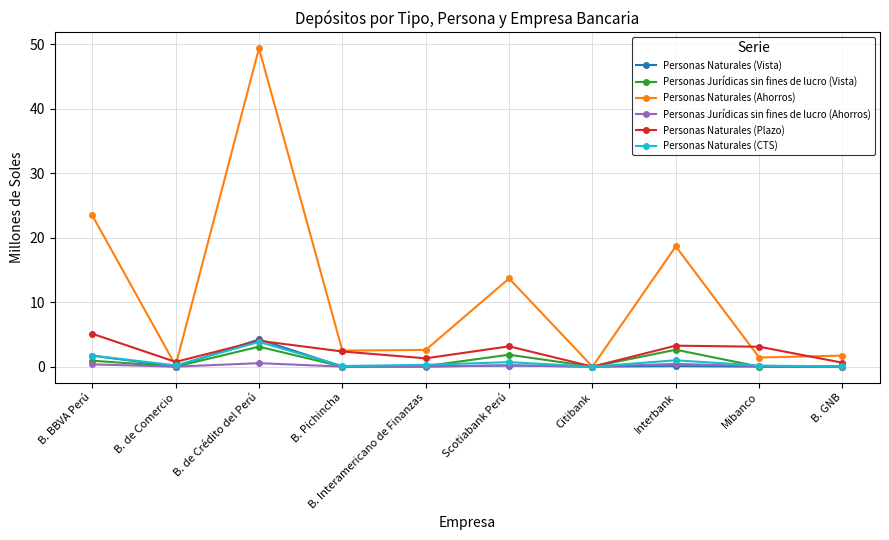

Which series has the widest spread of values?

Personas Naturales (Ahorros)